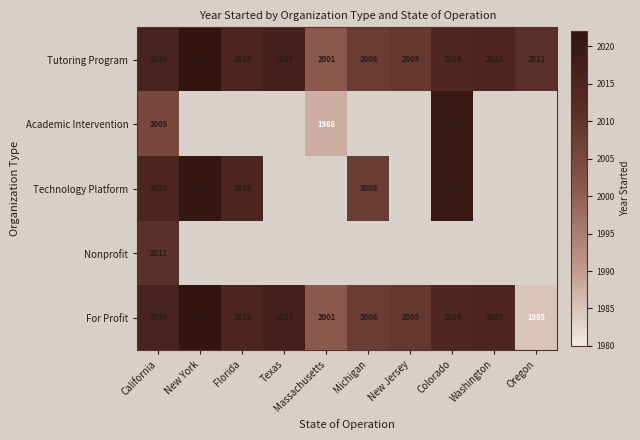

What is the sum of the Technology Platform values at Michigan and Colorado?

4028